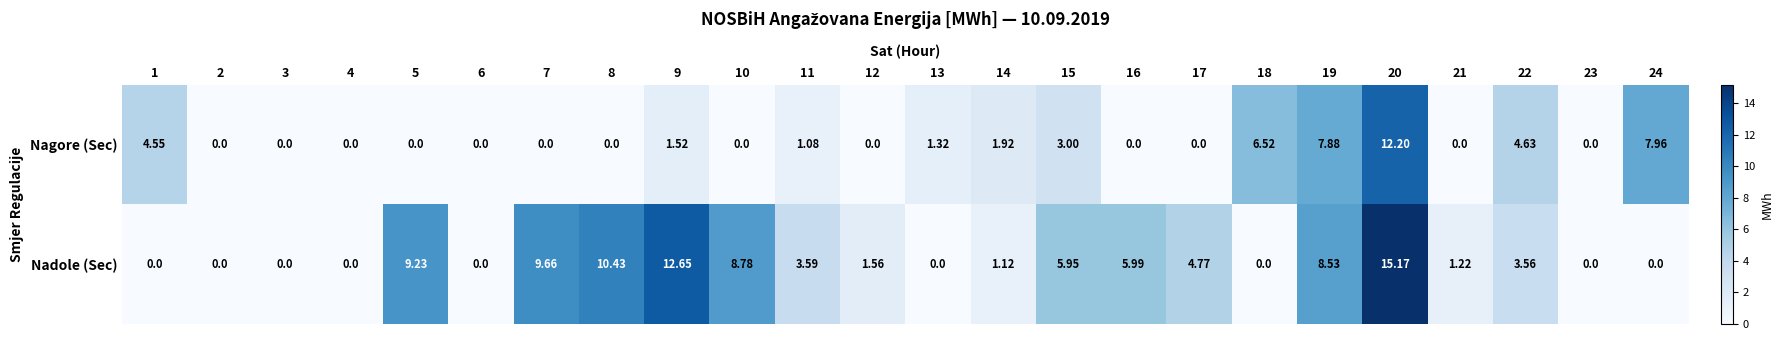

How many data points does each series have?

24